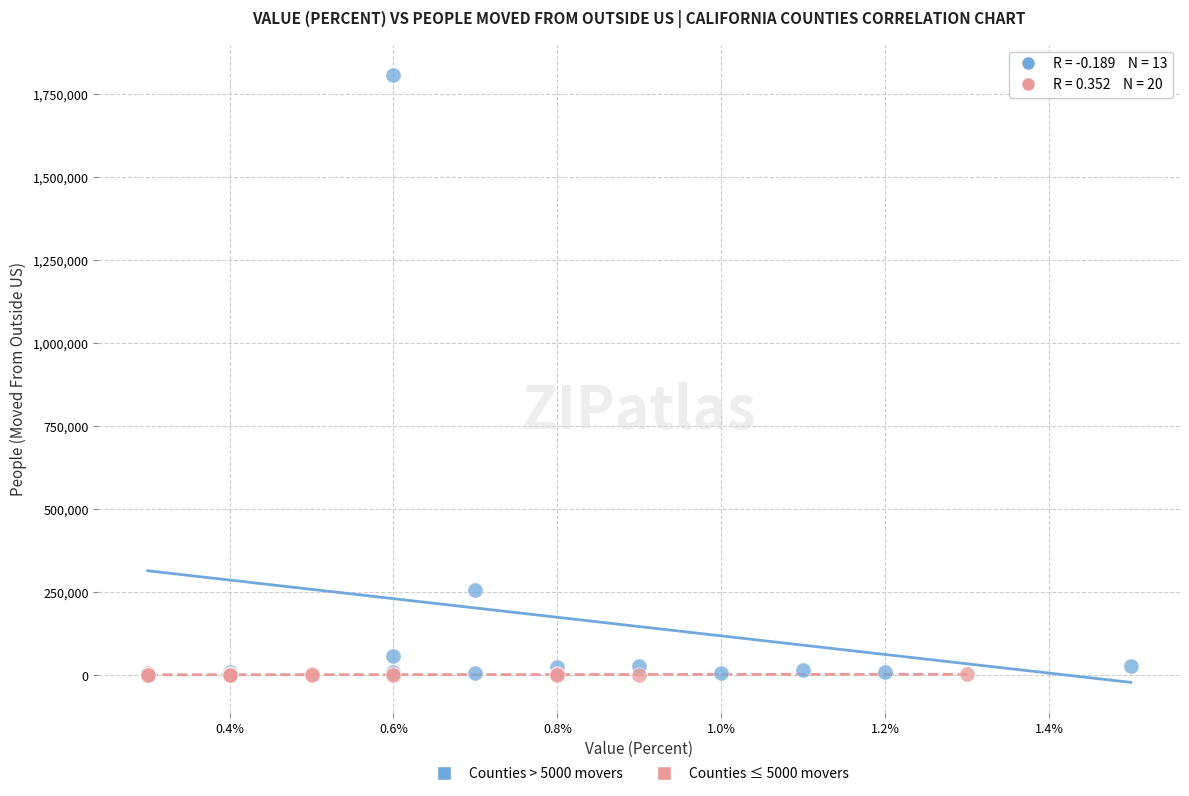

Which series reaches the maximum Y coordinate?

Counties > 5000 movers